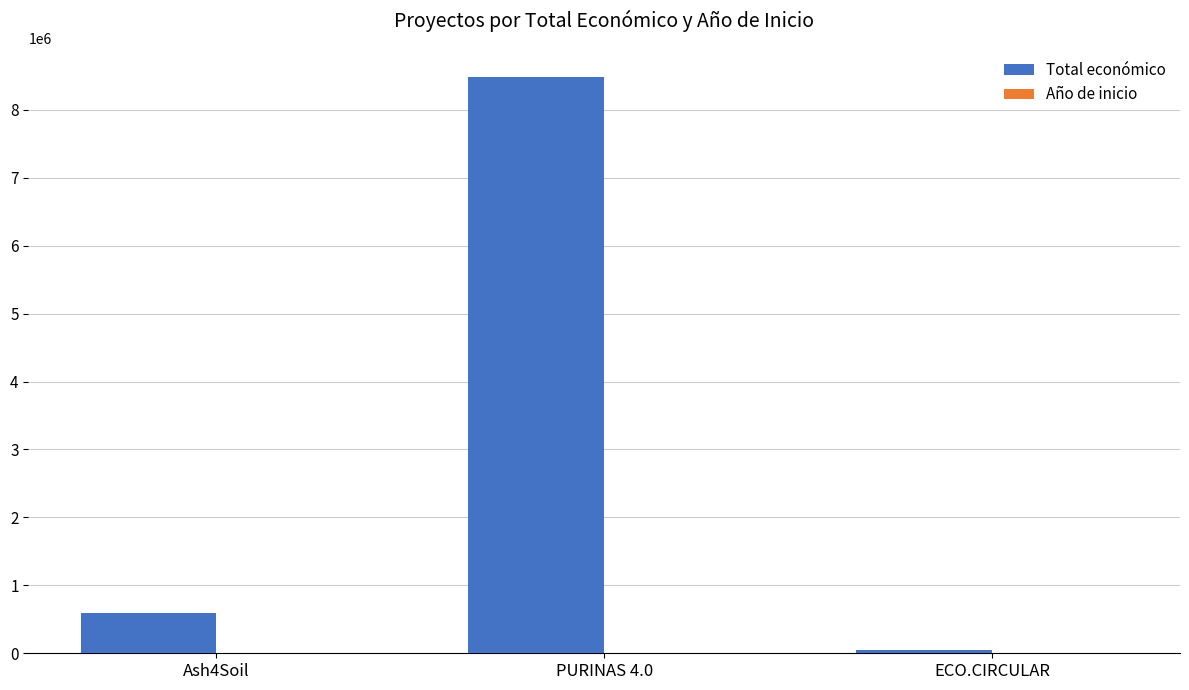

Which category has the highest value across all series?

PURINAS 4.0